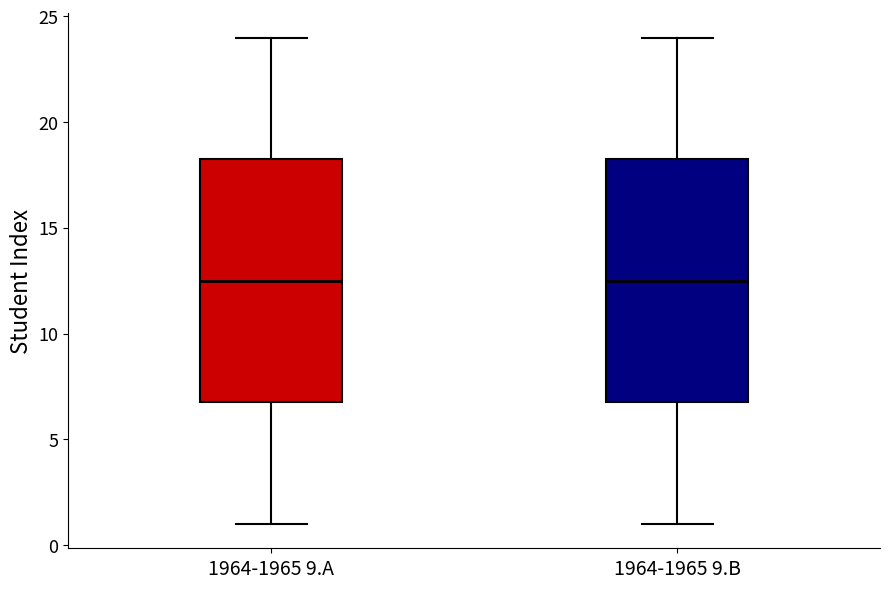

Where is the lower edge of the box for 1964-1965 9.B on the y-axis? The values are not printed on the chart, so give them approximately, as read against the axis.

7.0